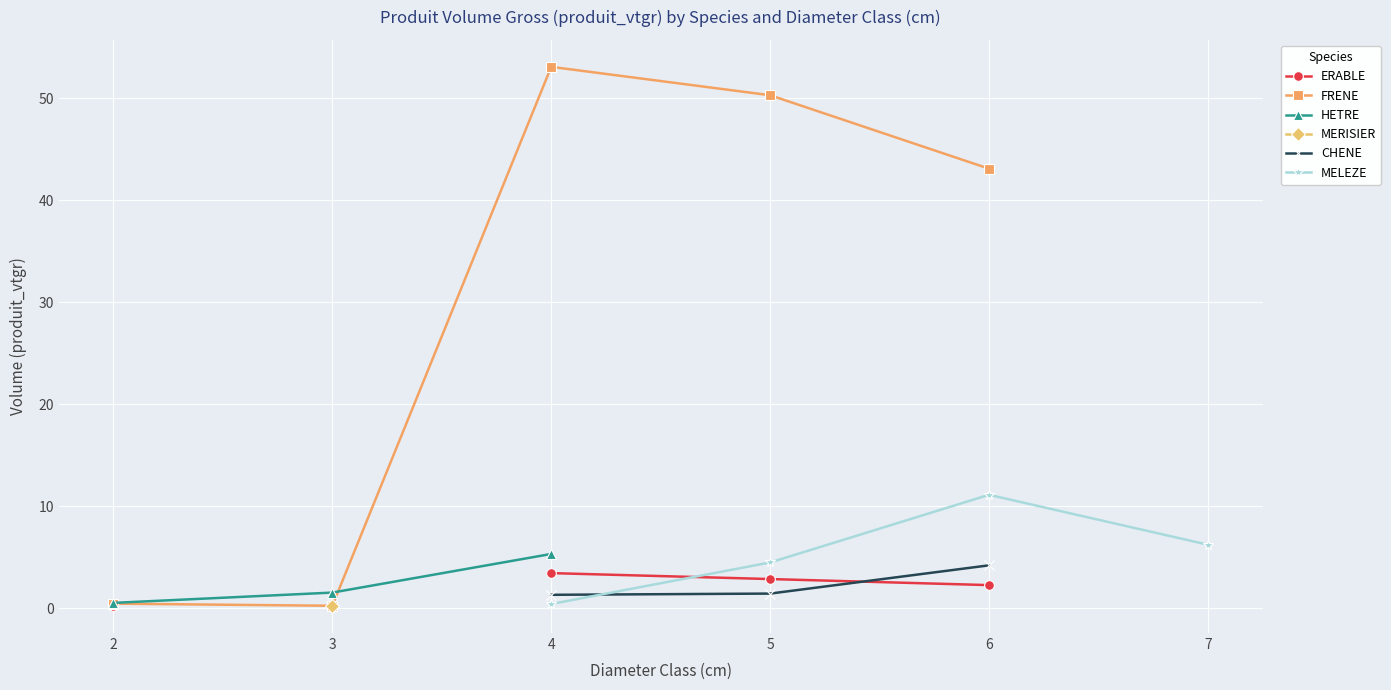

True or false: ERABLE has more than 0 points higher than both neighbors.

False